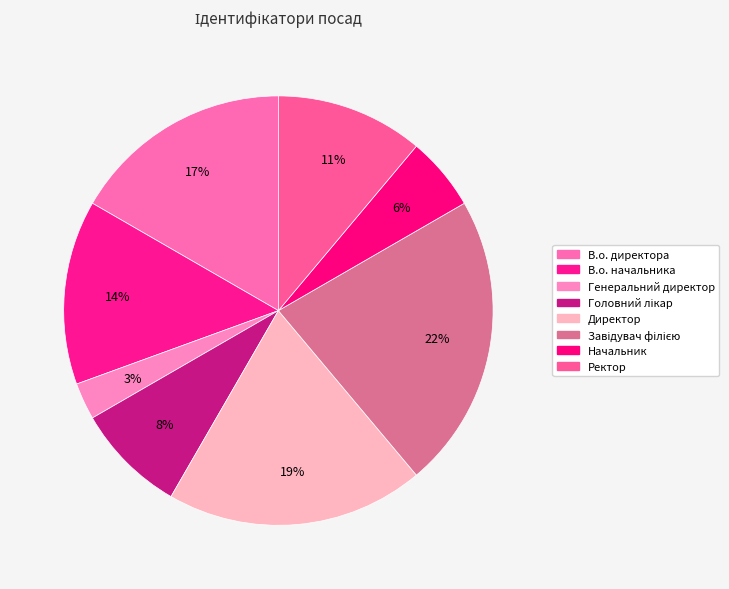

Combined, what portion of the pie is В.о. начальника and Ректор?

25.0%